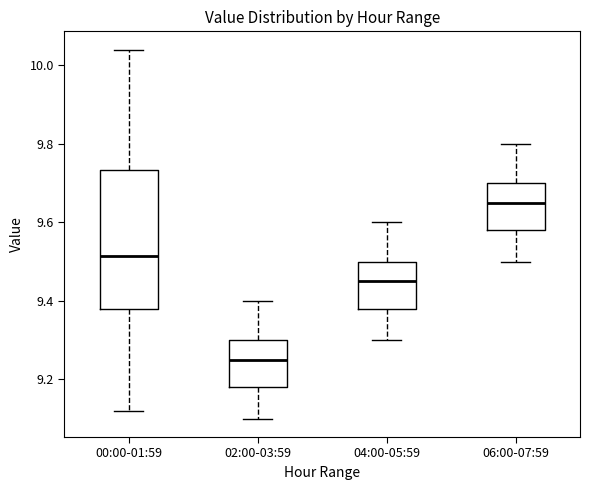

Which box has the highest median line?

06:00-07:59